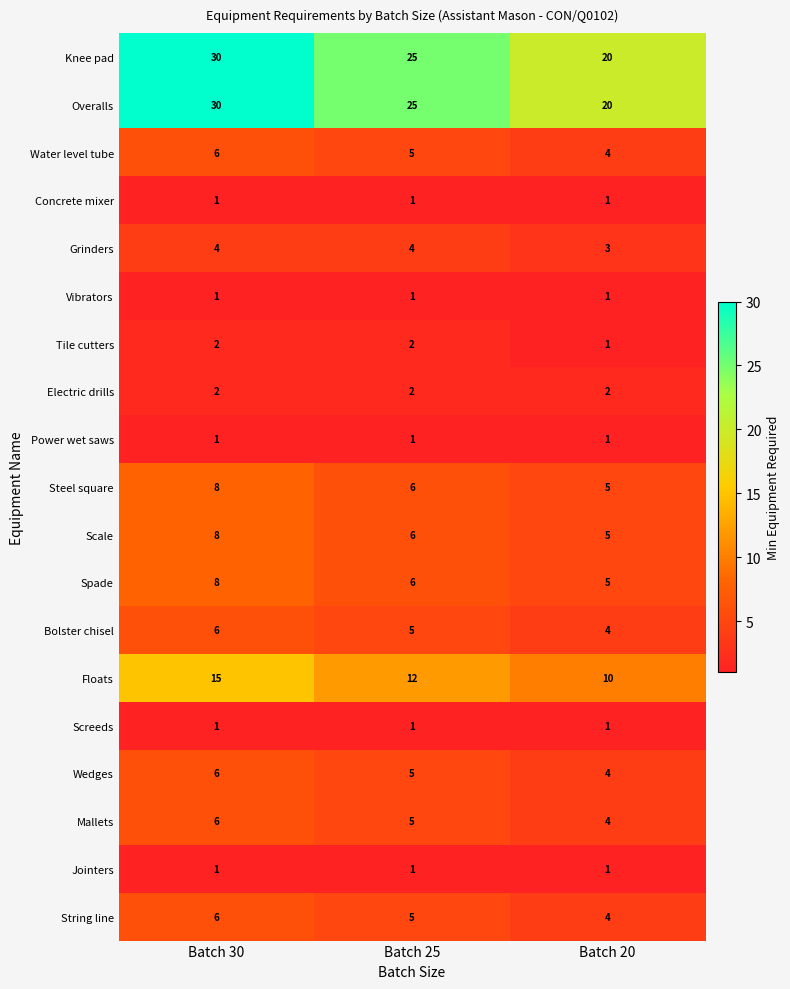

Is it true that Water level tube equals 5 at Batch 25?

True